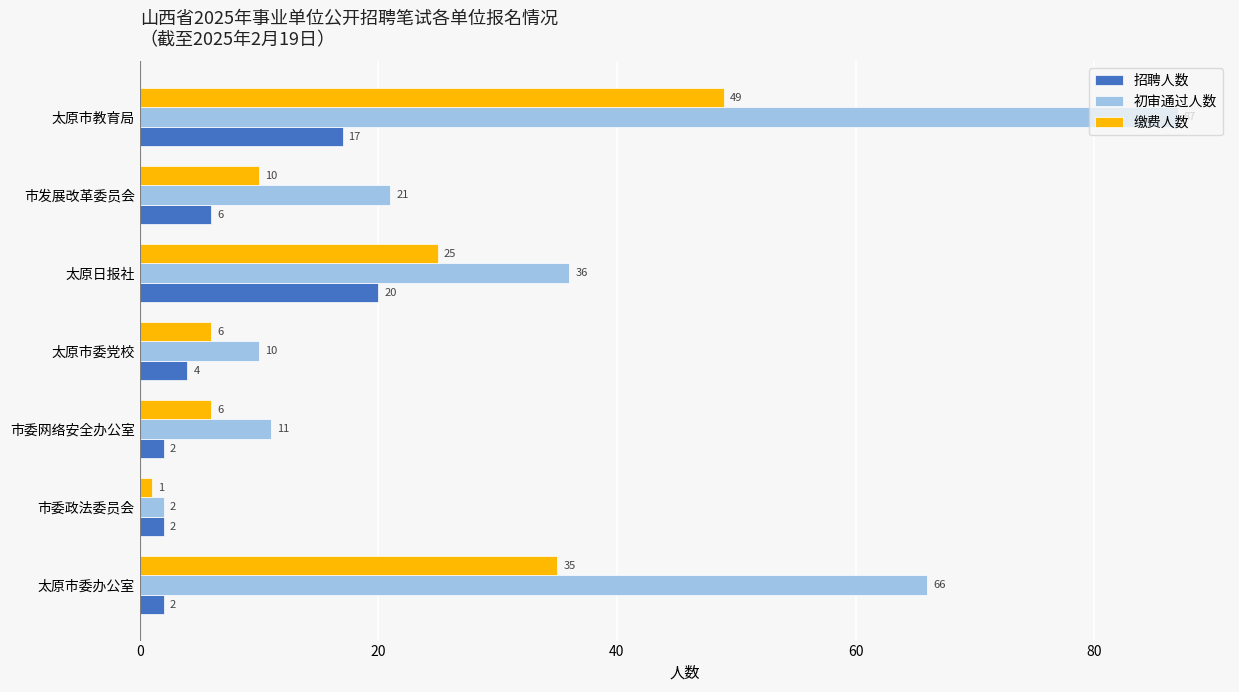

What is the difference between the maximum and minimum values in the 缴费人数 series?

48